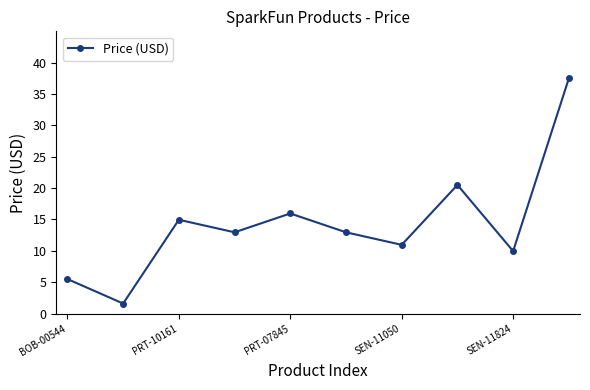

How many interior local valleys (lower than both neighbors) does the data have?

4